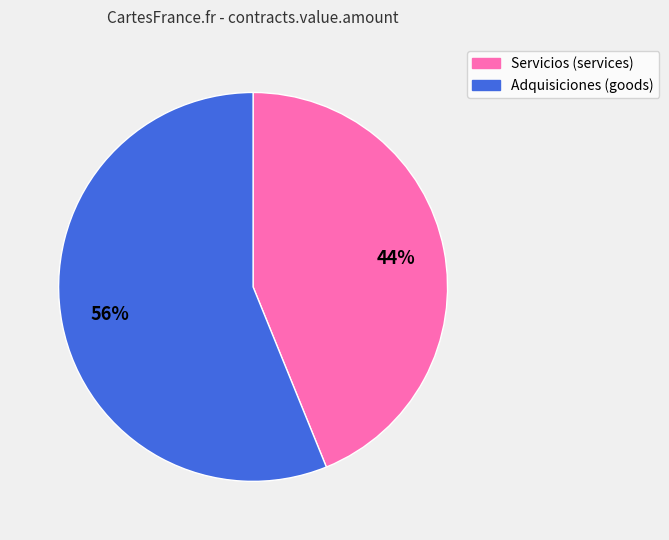

Rank the categories by value from lowest to highest.

Servicios (services), Adquisiciones (goods)